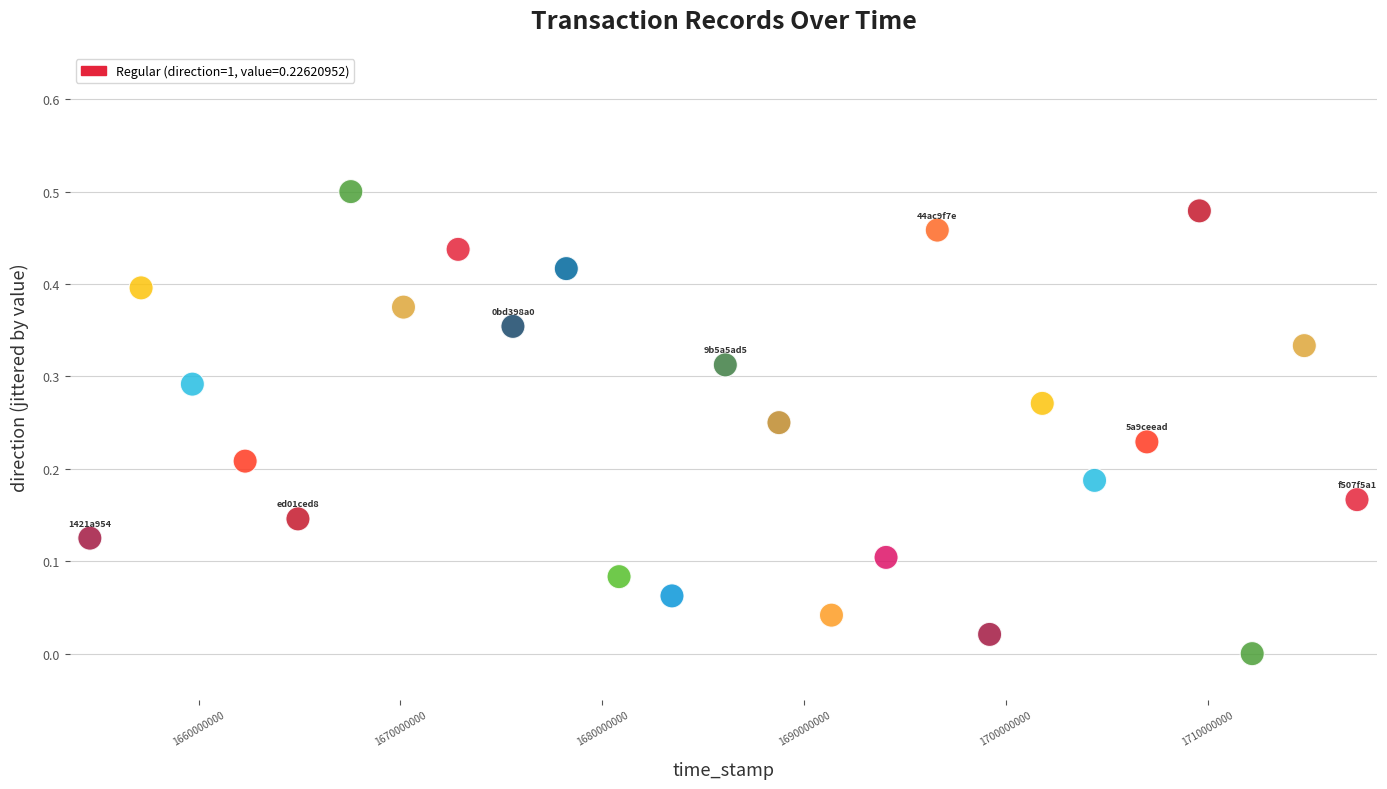

What is the range of X values (max minus min)?

62781679.0